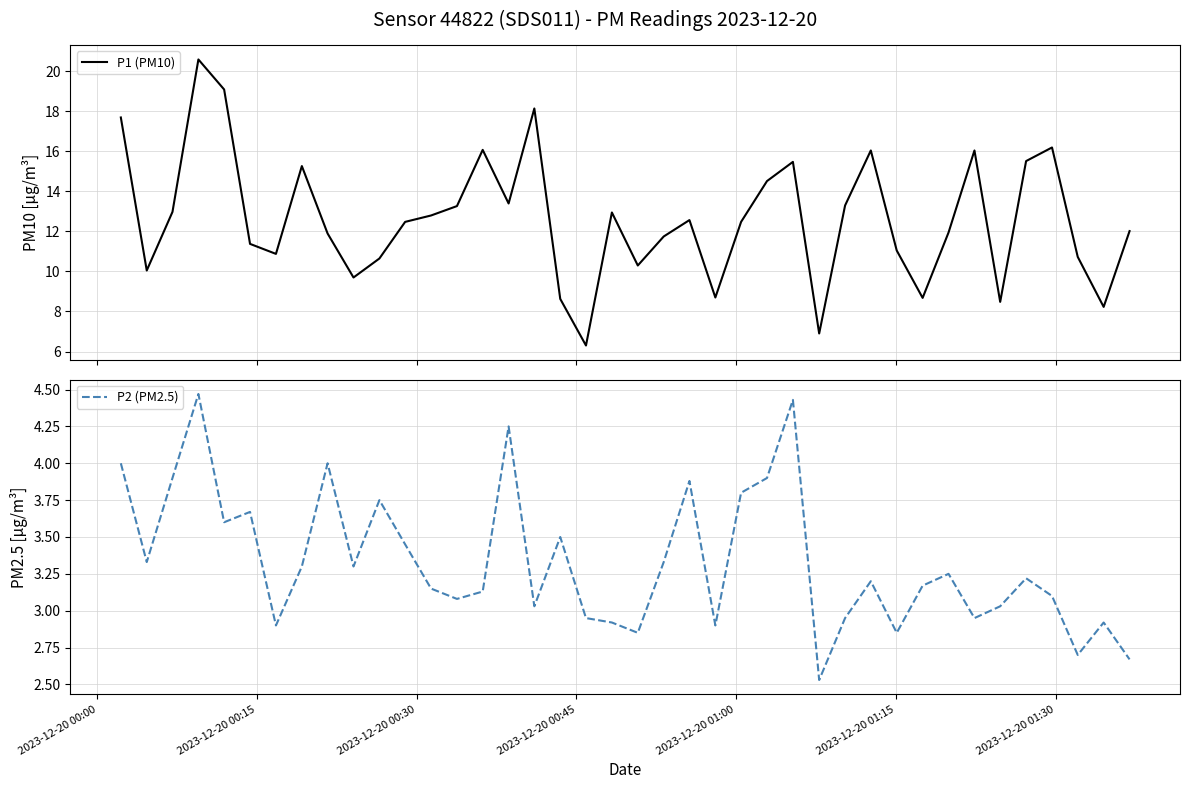

Does the chart display data point markers on the line(s)?

No